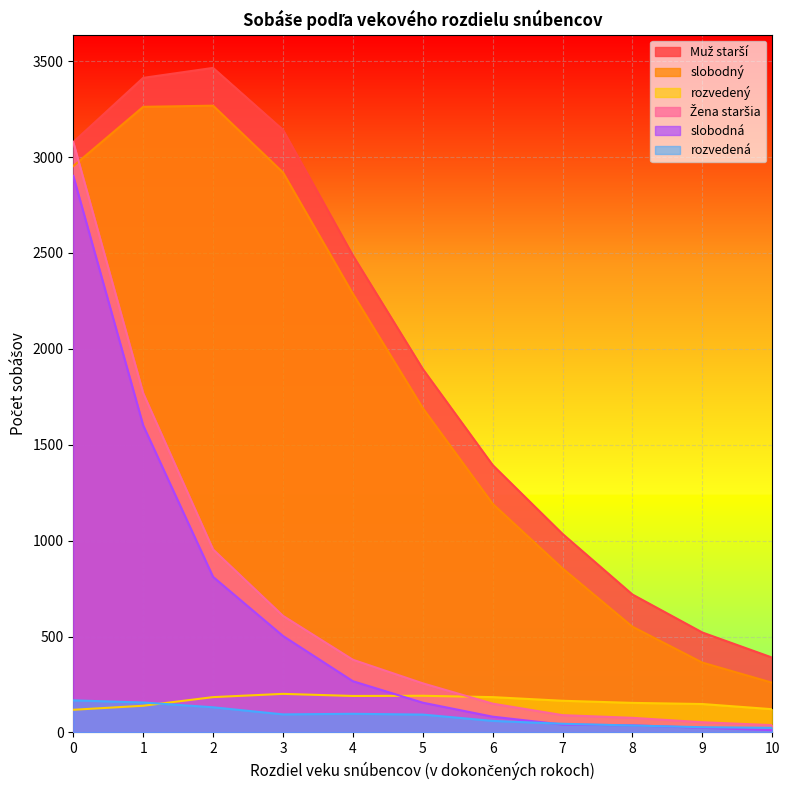

What is the average value of the rozvedená series?

85